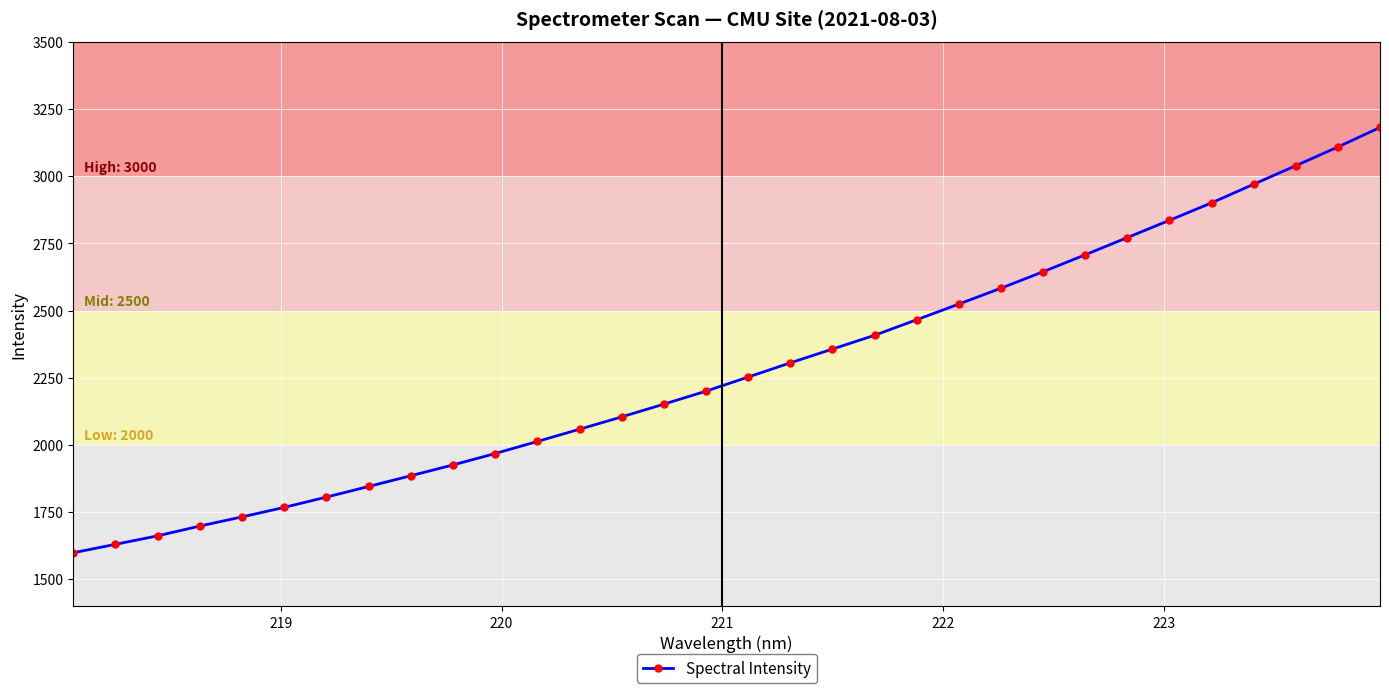

How many values exceed 2252?

16